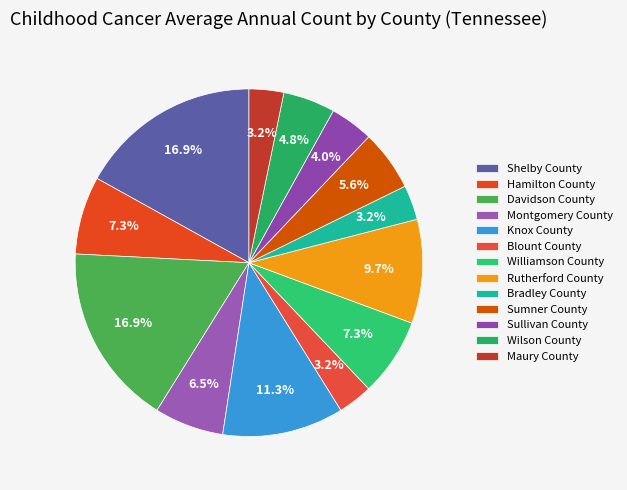

What percentage is the Shelby County slice, to the nearest percent?

17%